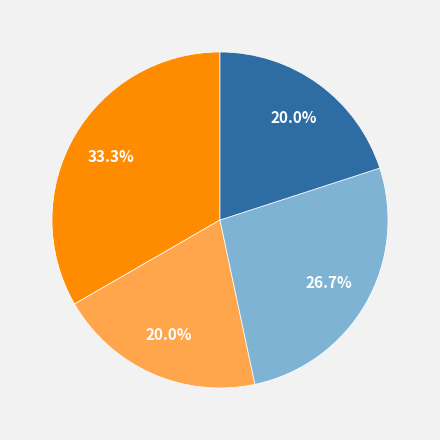

Is there any slice that represents more than half of the pie?

No